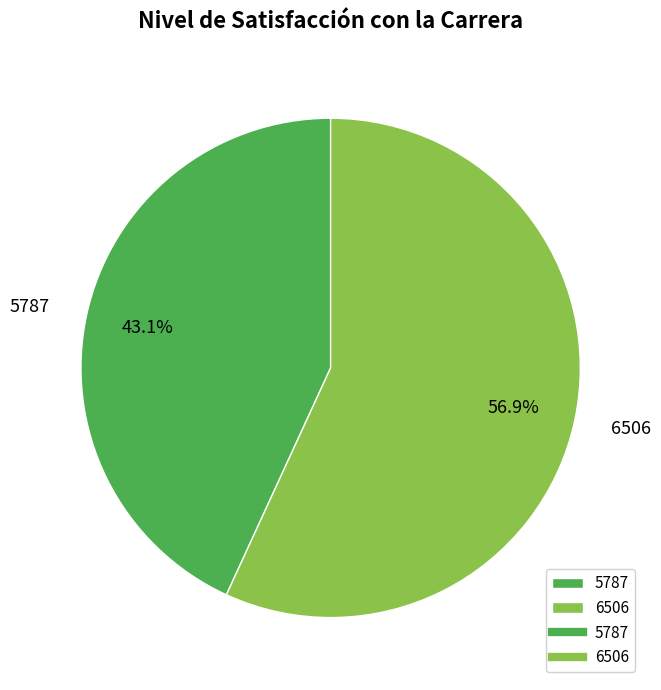

To the nearest percent, what is the average slice percentage?

50%